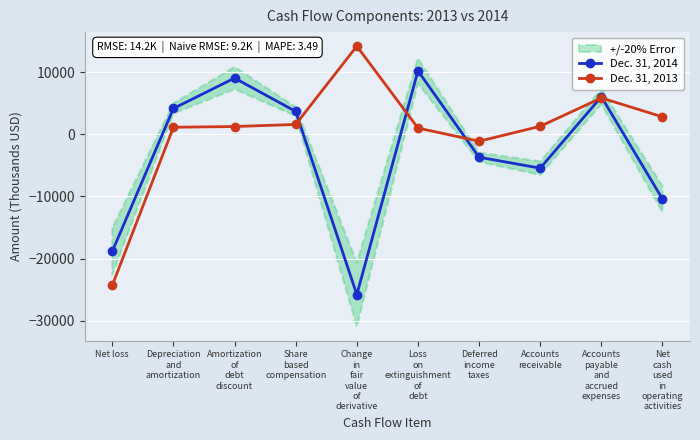

What is the difference between the second highest and minimum values in the Dec. 31, 2013 series?

30109